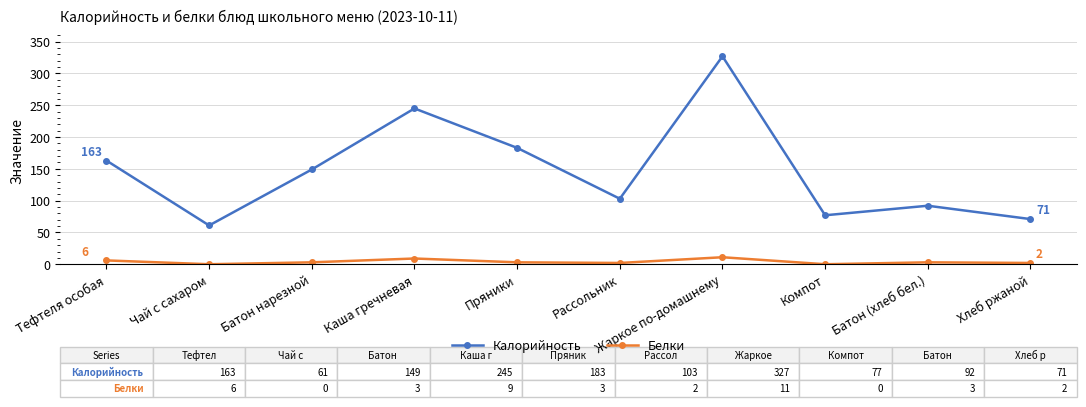

True or false: Белки and Калорийность intersect in this chart.

False